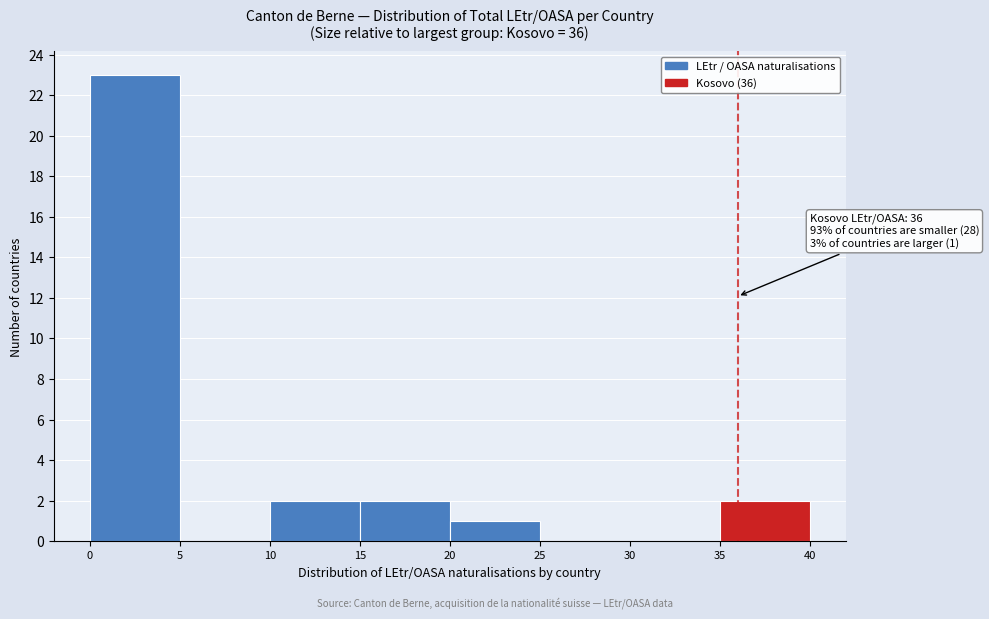

Which range on the x-axis has the tallest bar?

0 to 5